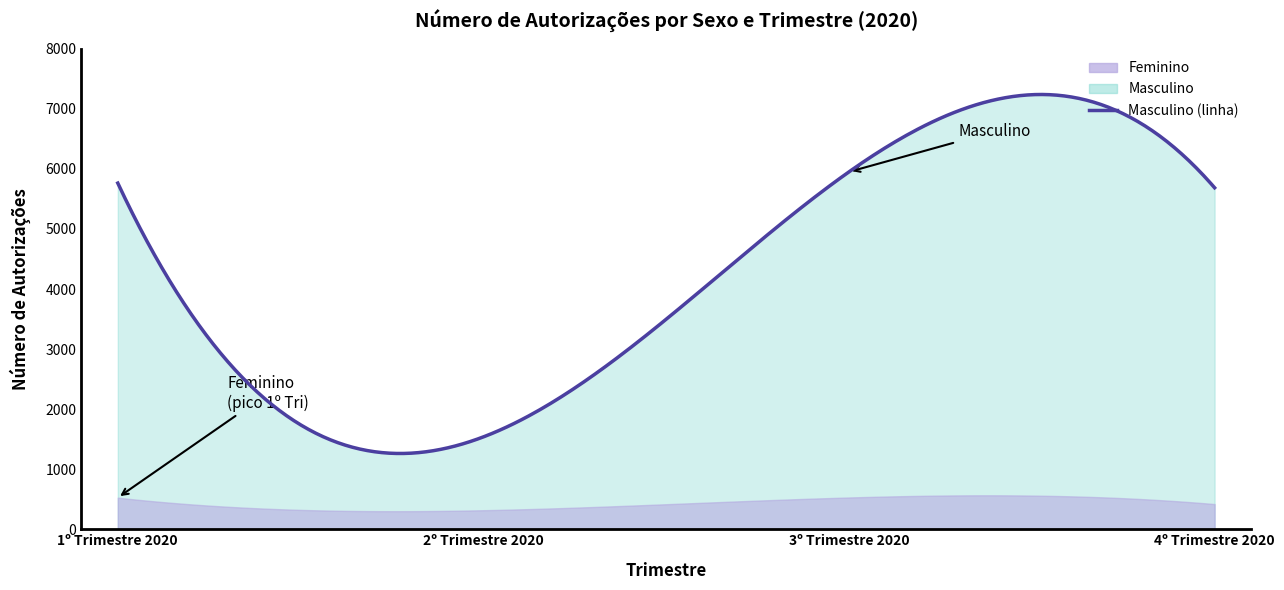

True or false: Feminino and Masculino intersect in this chart.

False